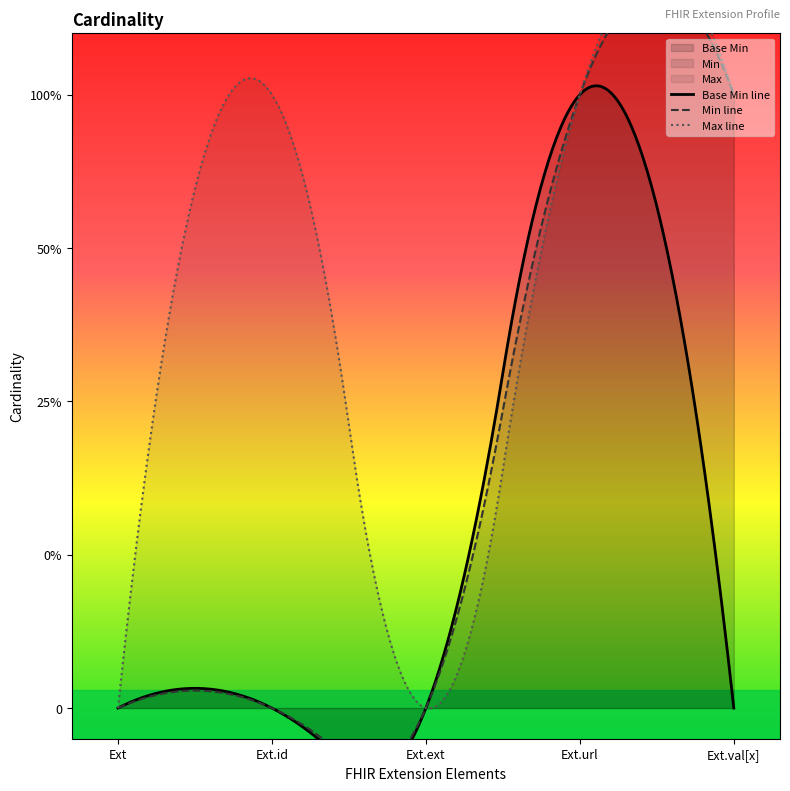

The value at Extension.id is 0. True or false?

True